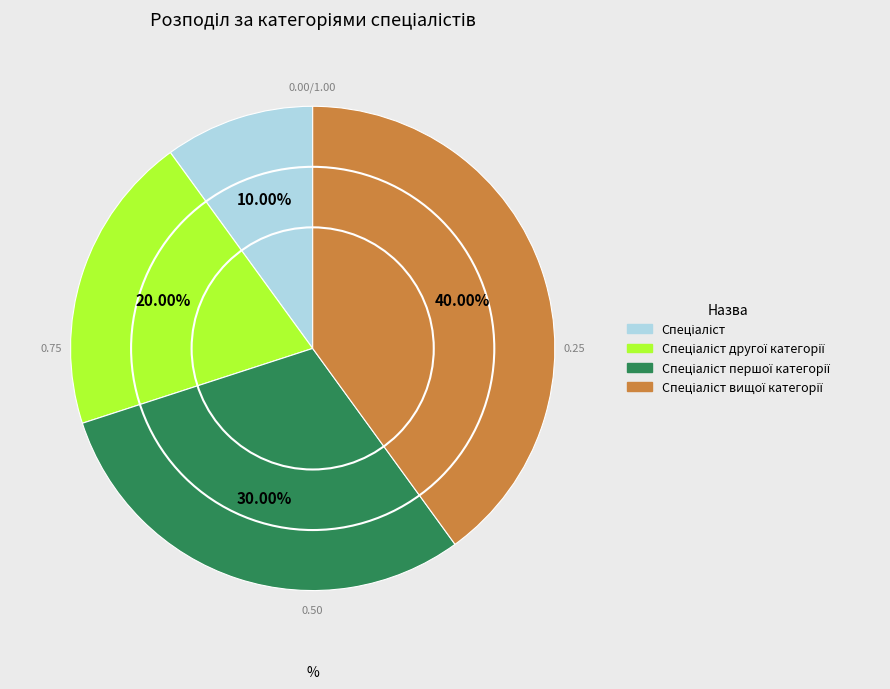

Is there any slice that represents more than half of the pie?

No